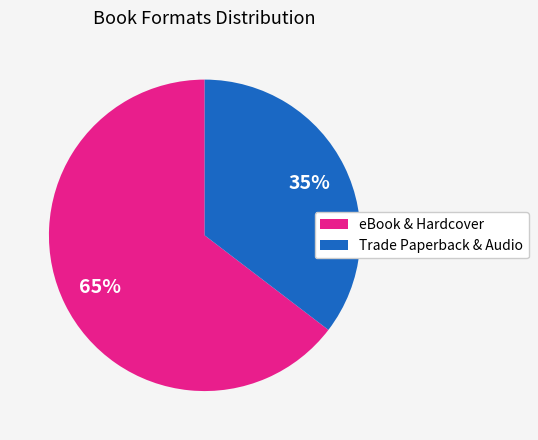

To the nearest percent, what is the average slice percentage?

50%